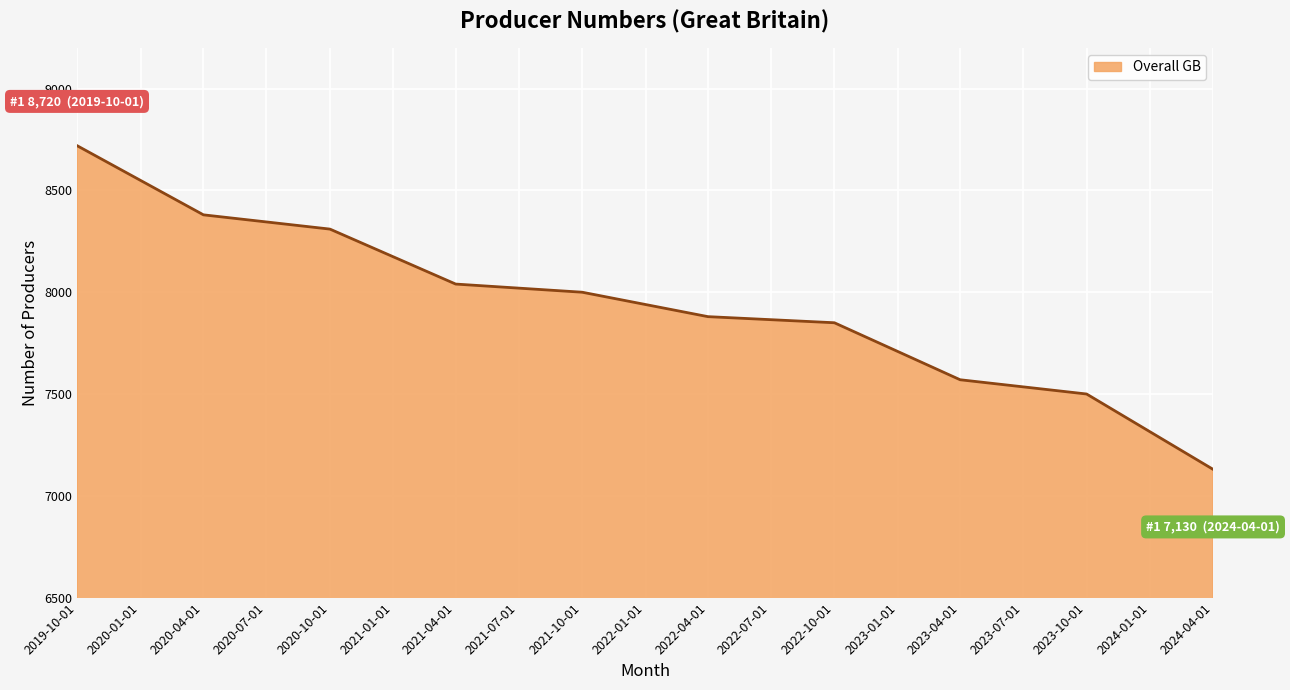

What is the smallest value displayed?

7130